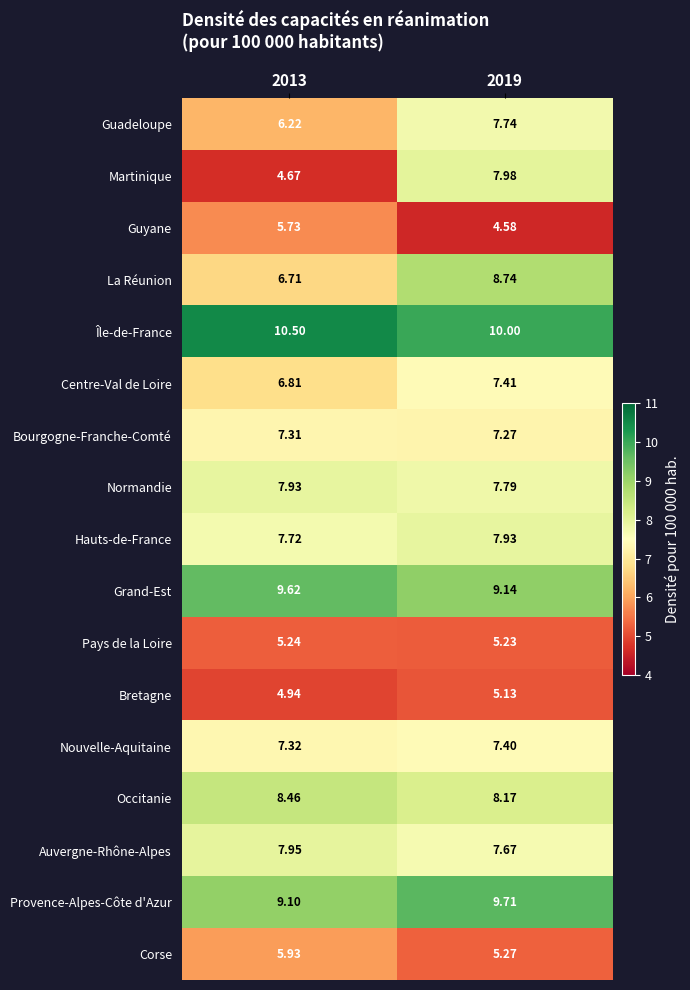

At 2013, list the series in order from largest to smallest.

Île-de-France, Grand-Est, Provence-Alpes-Côte d'Azur, Occitanie, Auvergne-Rhône-Alpes, Normandie, Hauts-de-France, Nouvelle-Aquitaine, Bourgogne-Franche-Comté, Centre-Val de Loire, La Réunion, Guadeloupe, Corse, Guyane, Pays de la Loire, Bretagne, Martinique